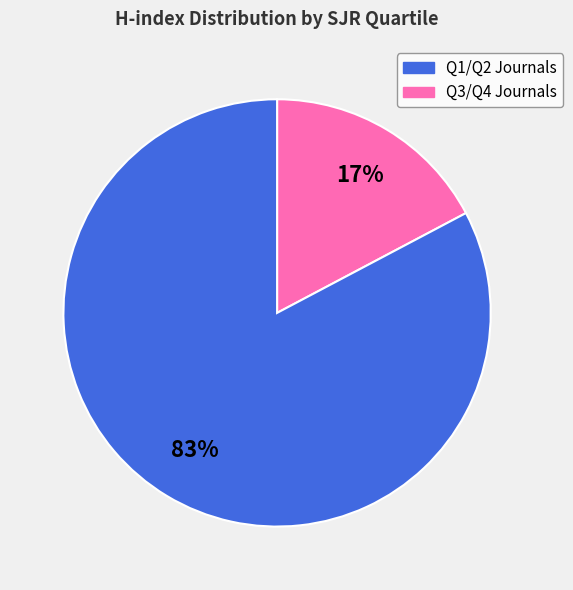

Does any single category account for the majority?

Yes